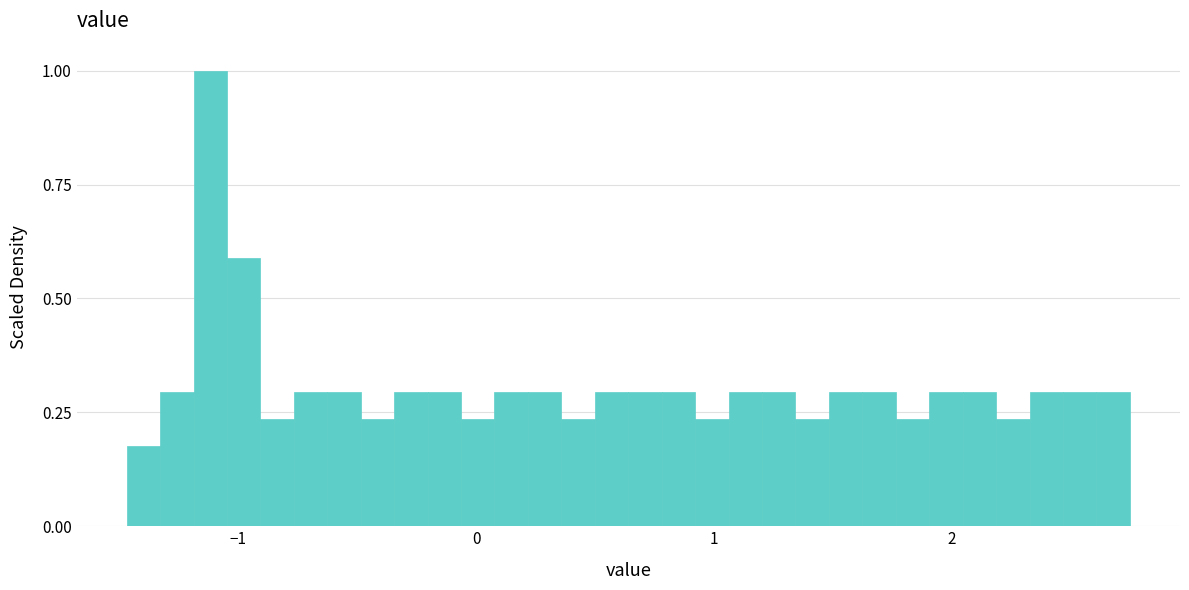

Around what value on the x-axis is the tallest bar? Give the approximate position of its centre, as read against the axis.

-1.1